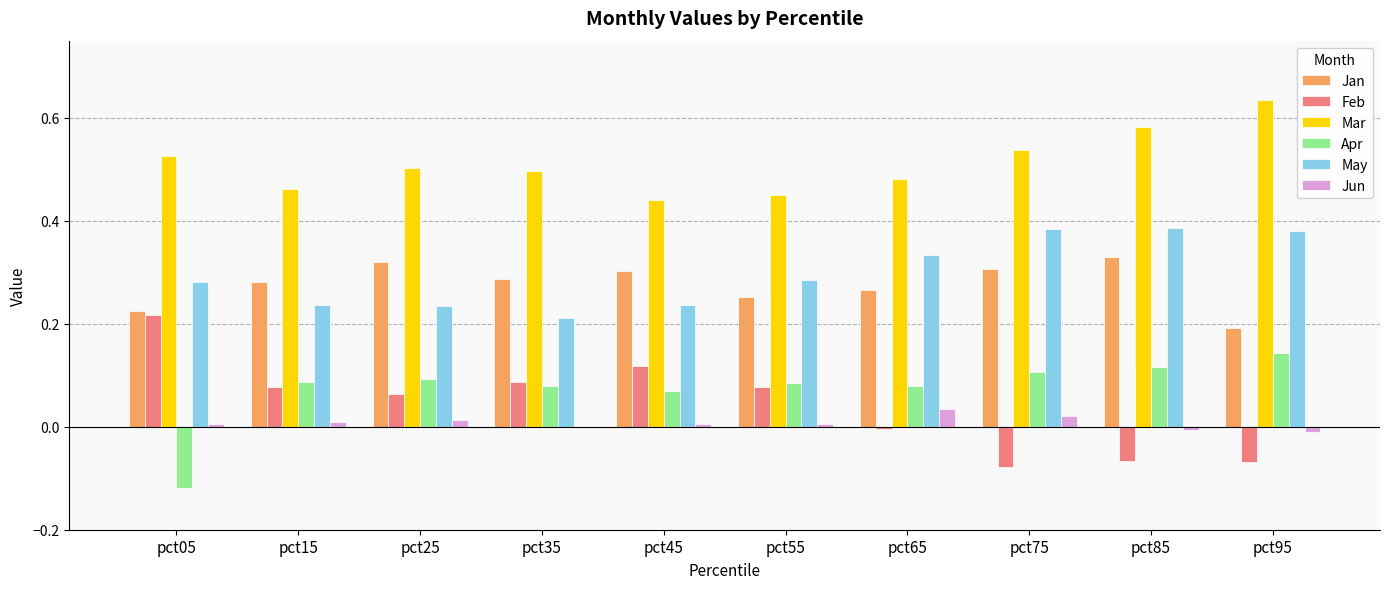

What are all the series names shown in the legend?

Jan, Feb, Mar, Apr, May, Jun